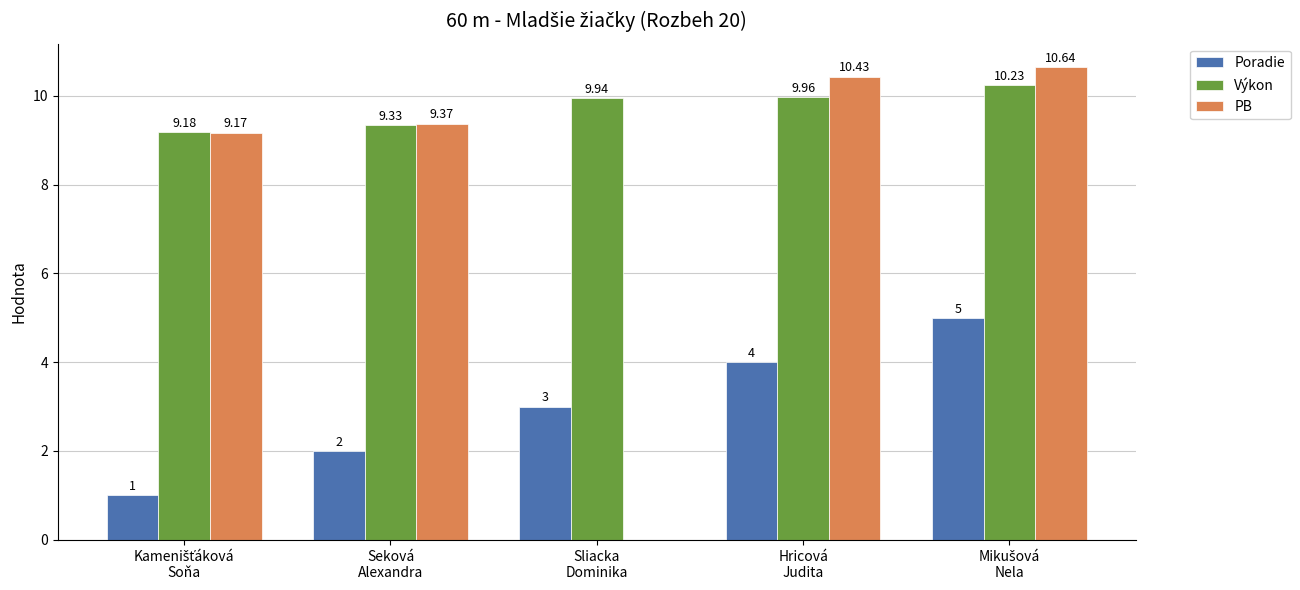

The value of Poradie at Hricová
Judita is 4.0. True or false?

True